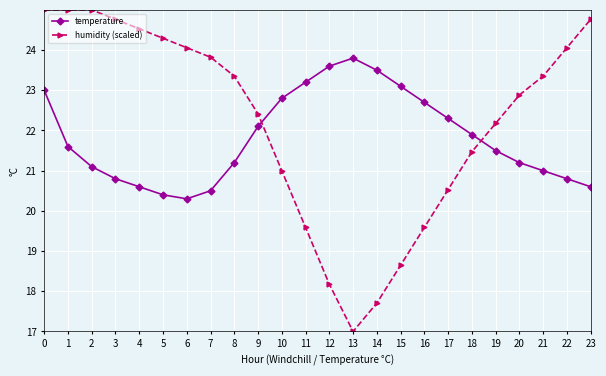

What is the approximate value of humidity (scaled) at 3?

24.8